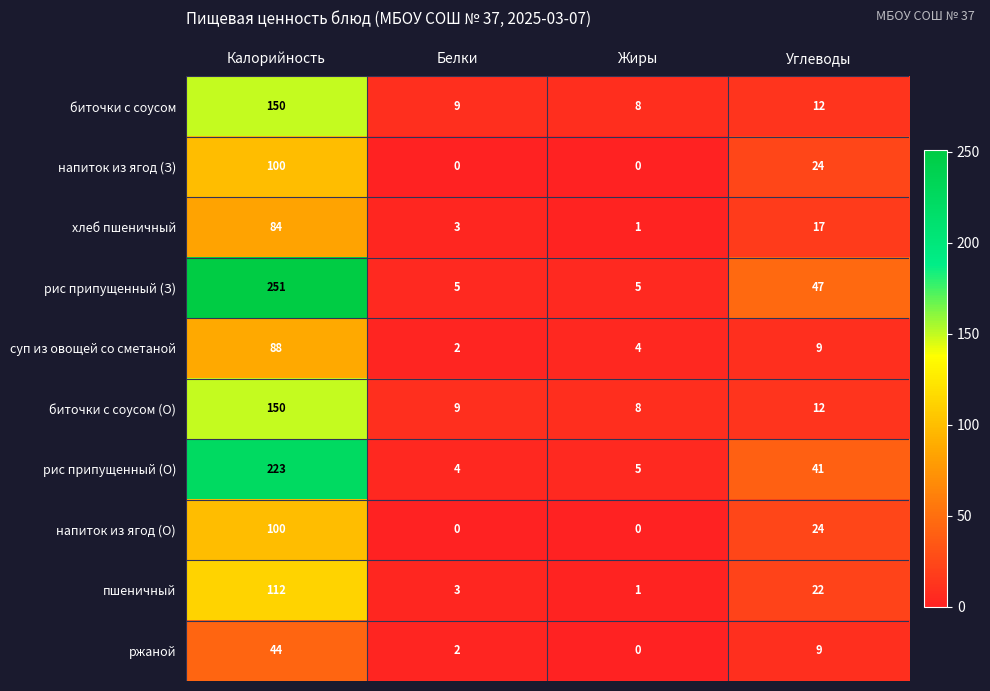

Rank the categories by хлеб пшеничный value from highest to lowest.

Калорийность, Углеводы, Белки, Жиры